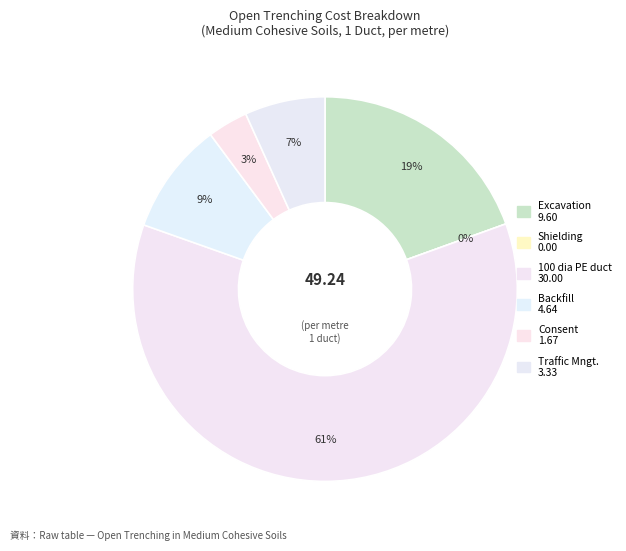

Which category has the biggest portion of the pie?

100 dia PE duct